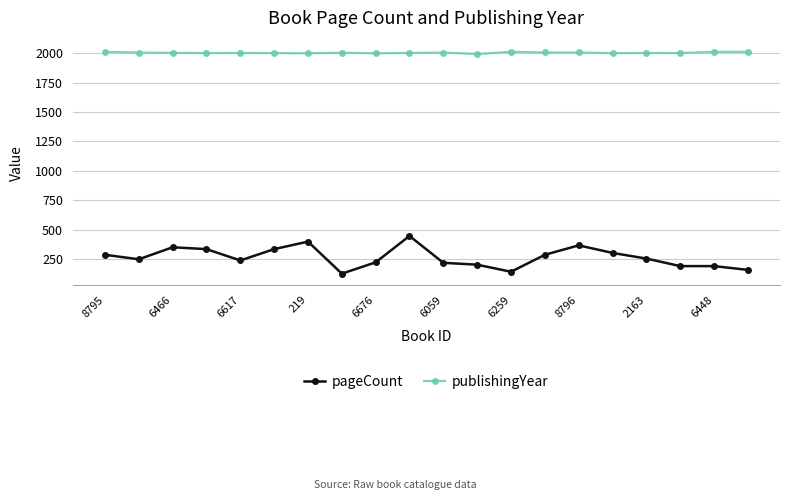

Which series has the largest total across all categories?

publishingYear